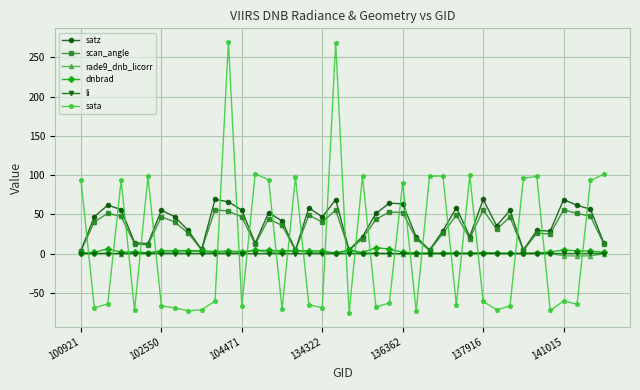

What is the value of the satz point at the 5th from the left?

14.0